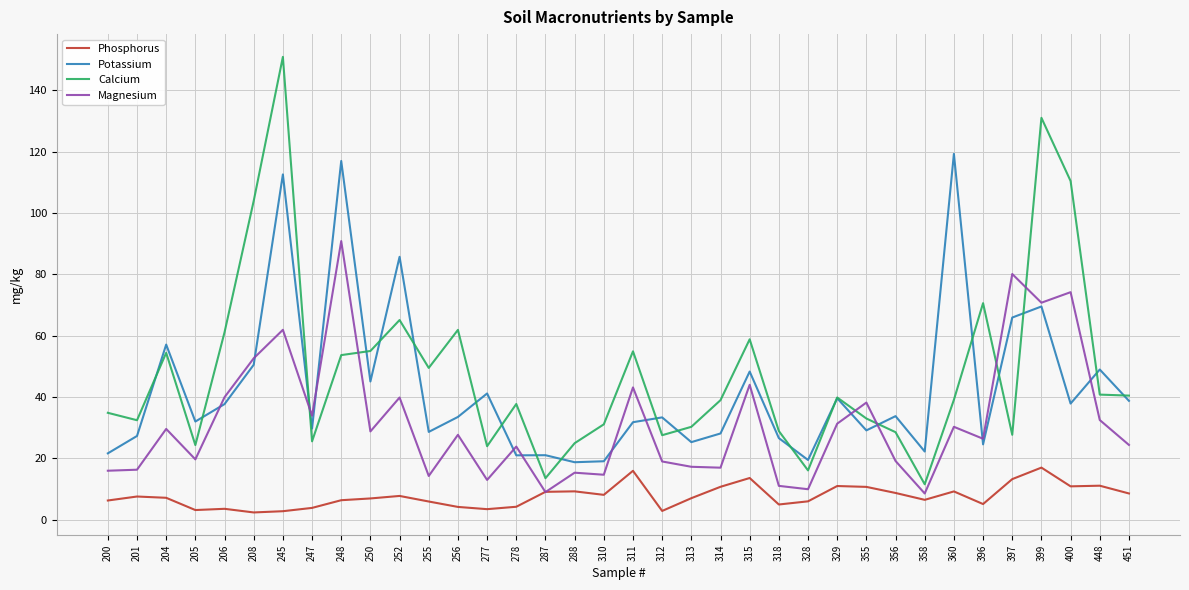

True or false: Potassium and Phosphorus cross at least once.

False